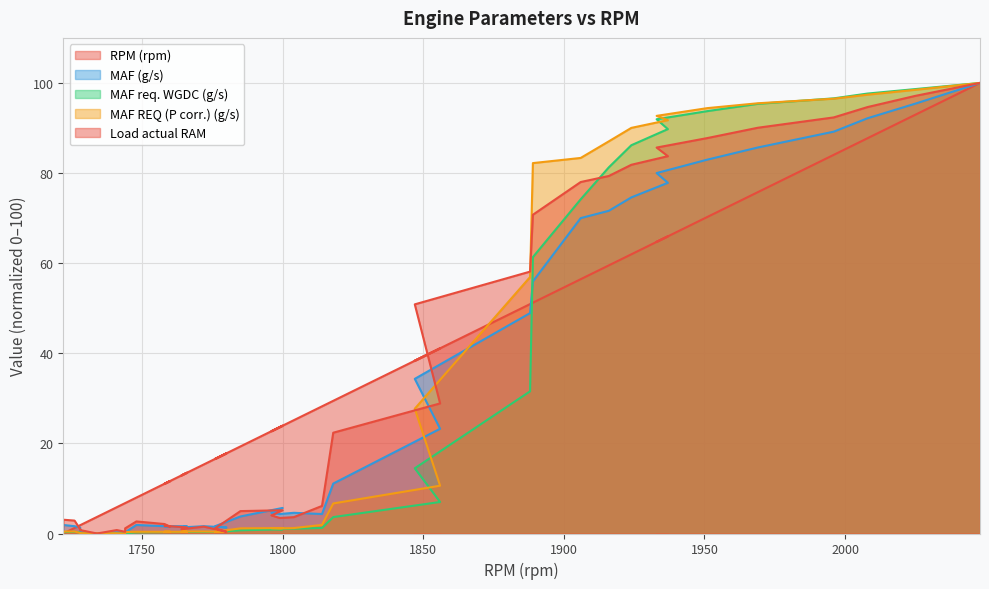

At how many categories does at least one series exceed 44?

14